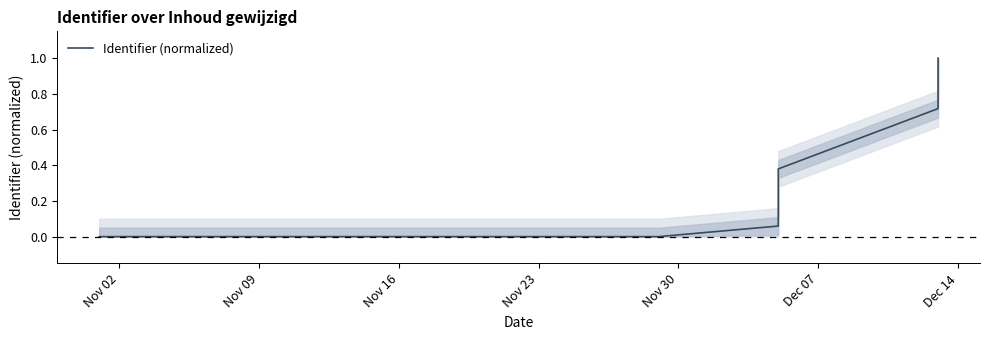

Which label corresponds to the smallest value in the chart?

Nov 02